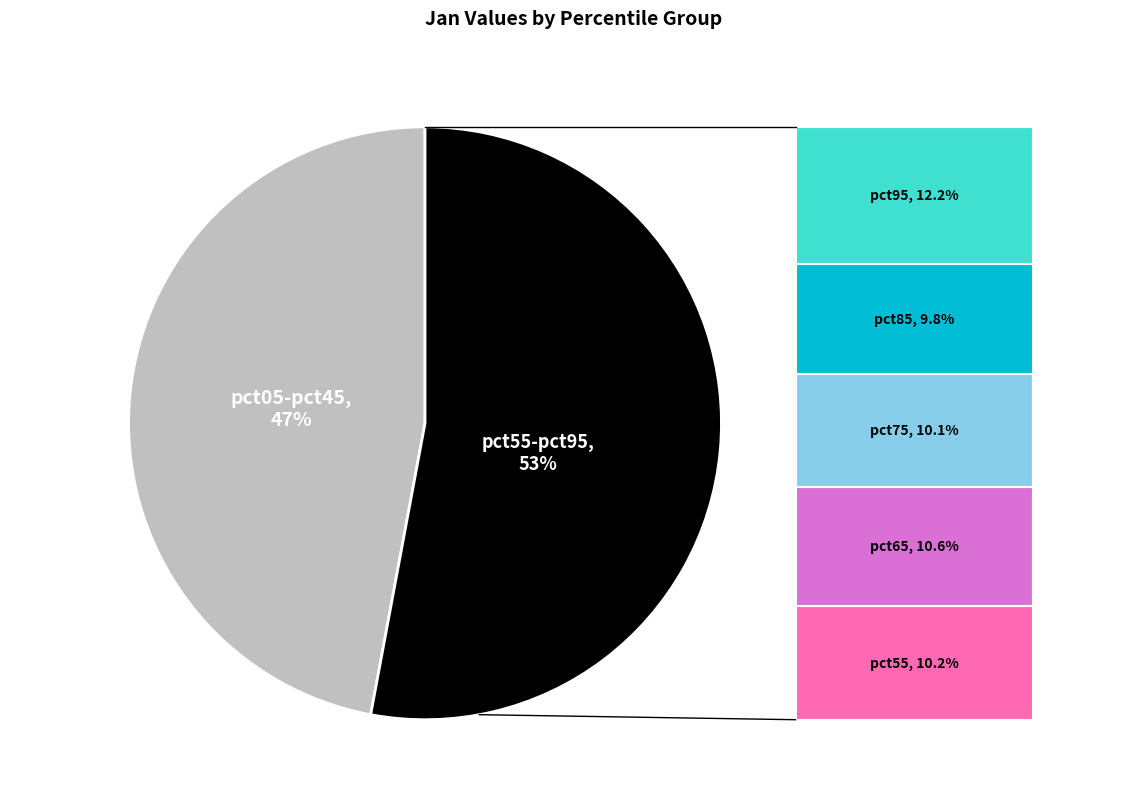

To the nearest percent, what is the average slice percentage?

50%